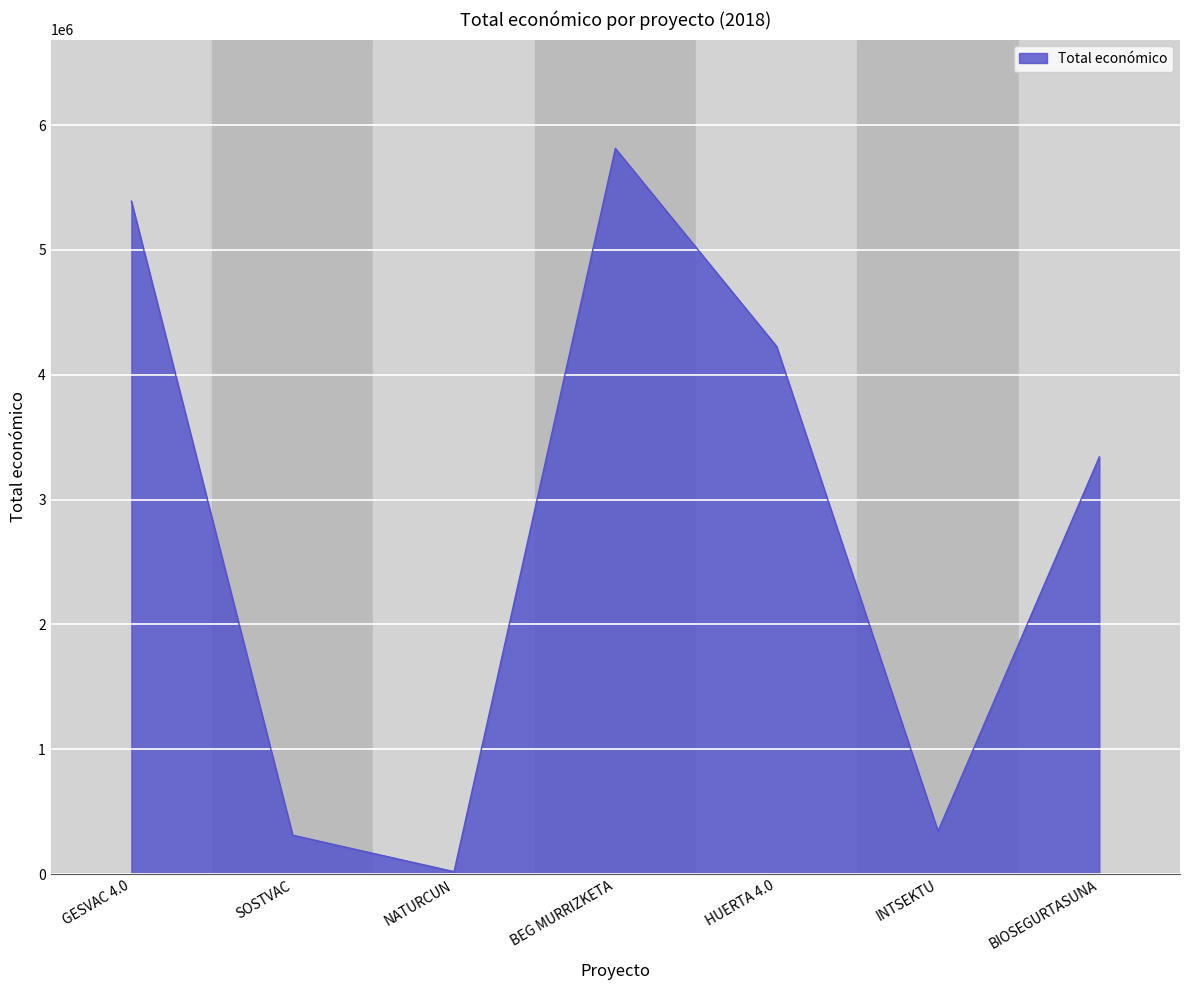

At which category does the chart reach its minimum across all series?

NATURCUN